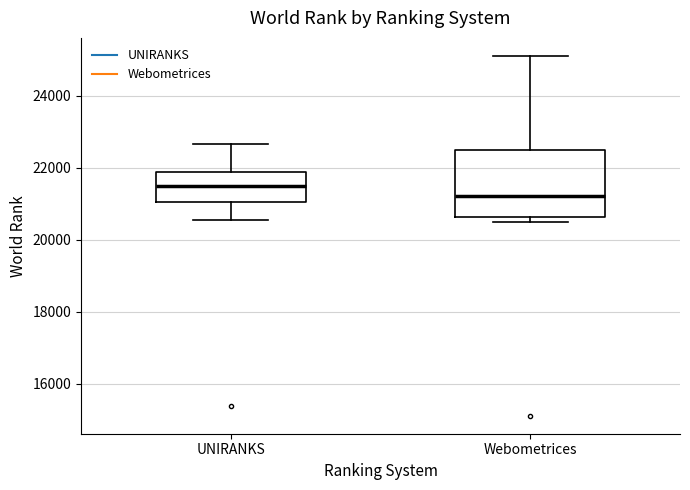

Which box's median line is the highest?

UNIRANKS